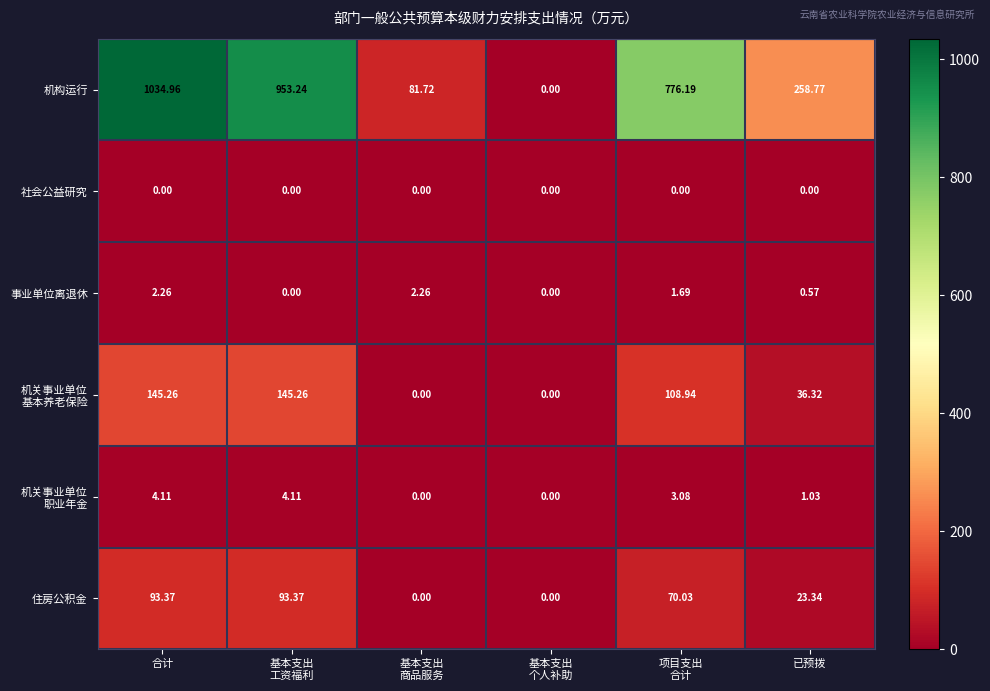

Between 基本支出
工资福利 and 项目支出
合计, which series saw the biggest shift?

机构运行